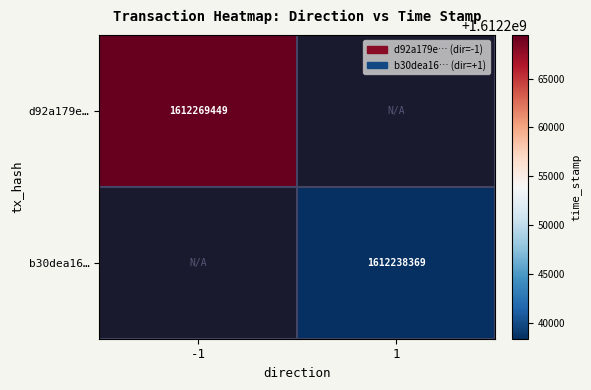

The value of b30dea16… at 1 is 1612238369. True or false?

True